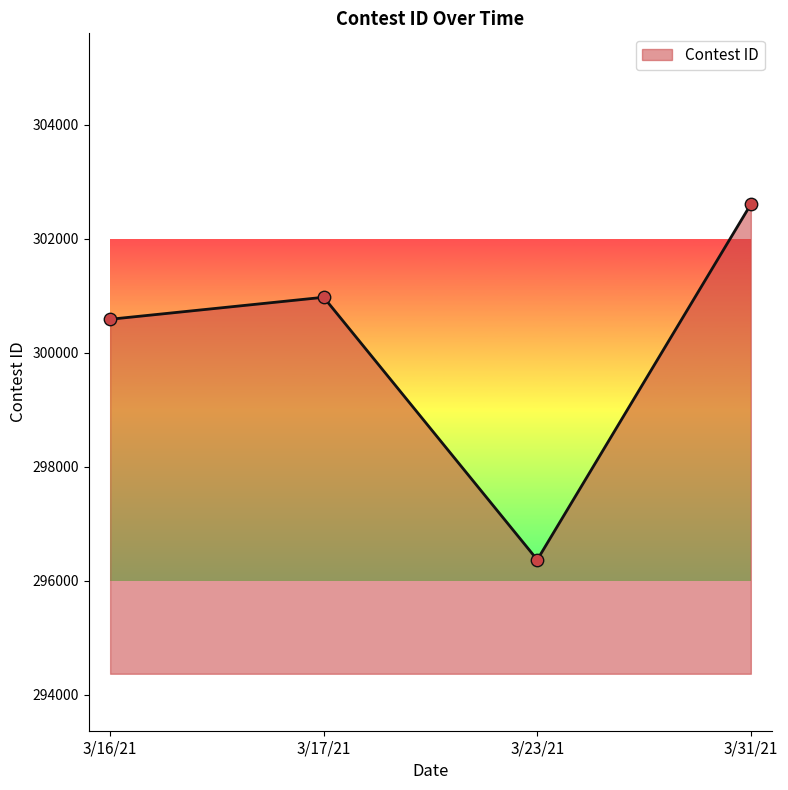

Approximately how many times larger is the value at 3/31/21 compared to 3/17/21?

1.0